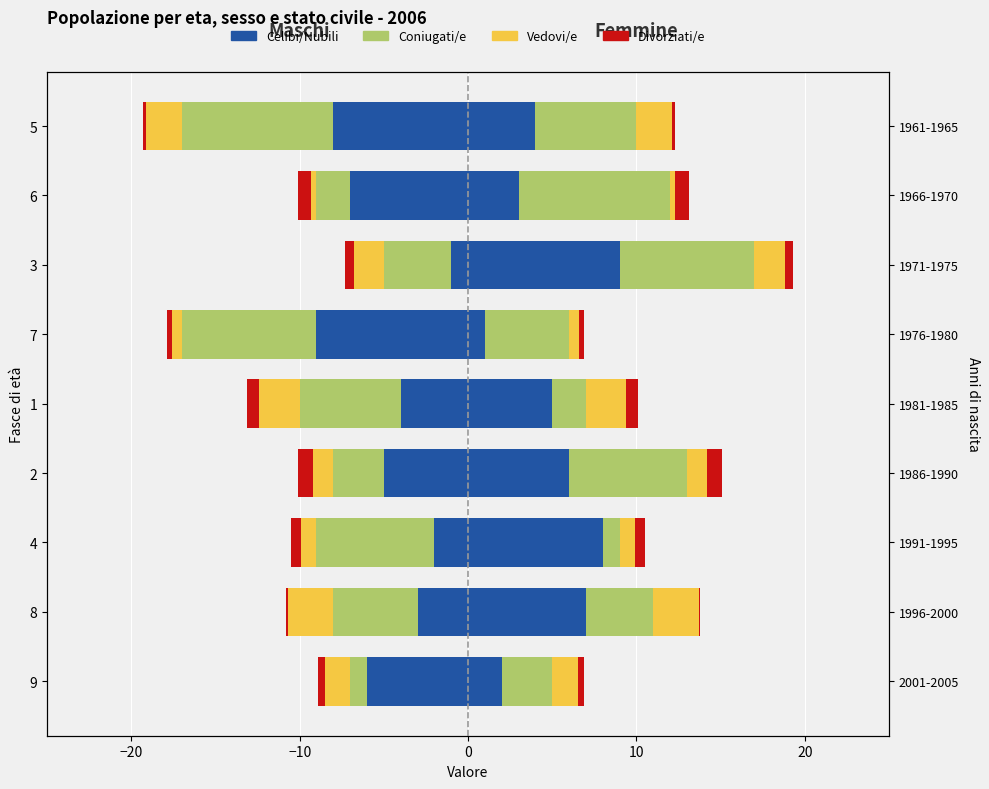

How many bars are there in each group?

4